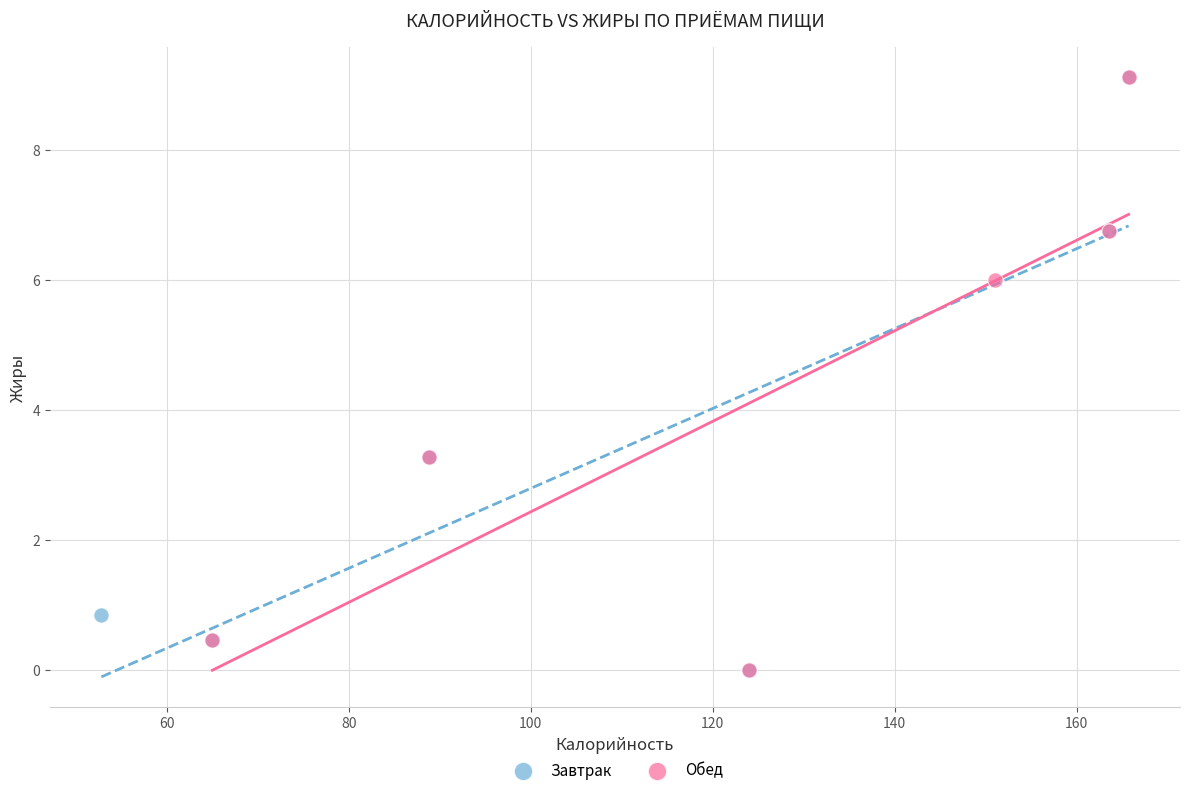

What are all the series names shown in the legend?

Завтрак, Обед